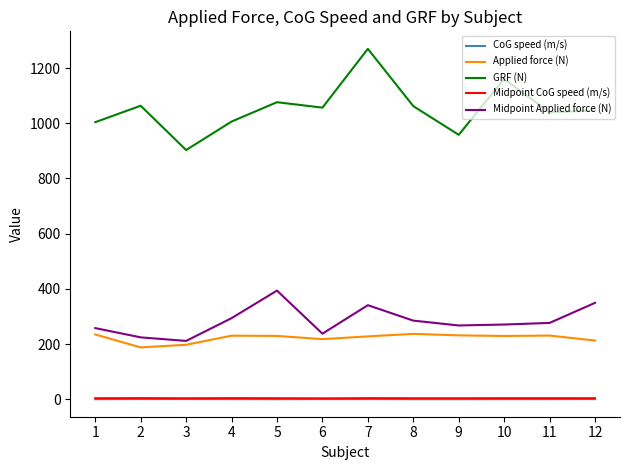

Between 2 and 7, which series saw the biggest shift?

GRF (N)